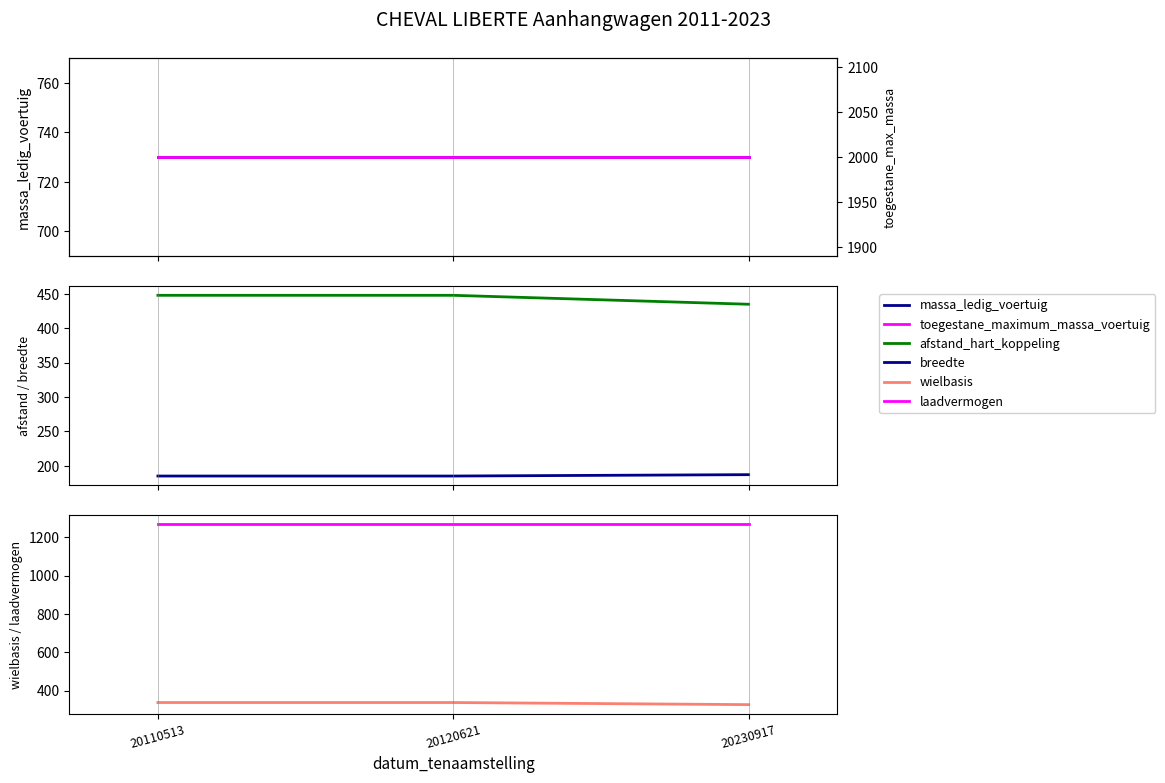

Which series has the largest total across all categories?

toegestane_maximum_massa_voertuig